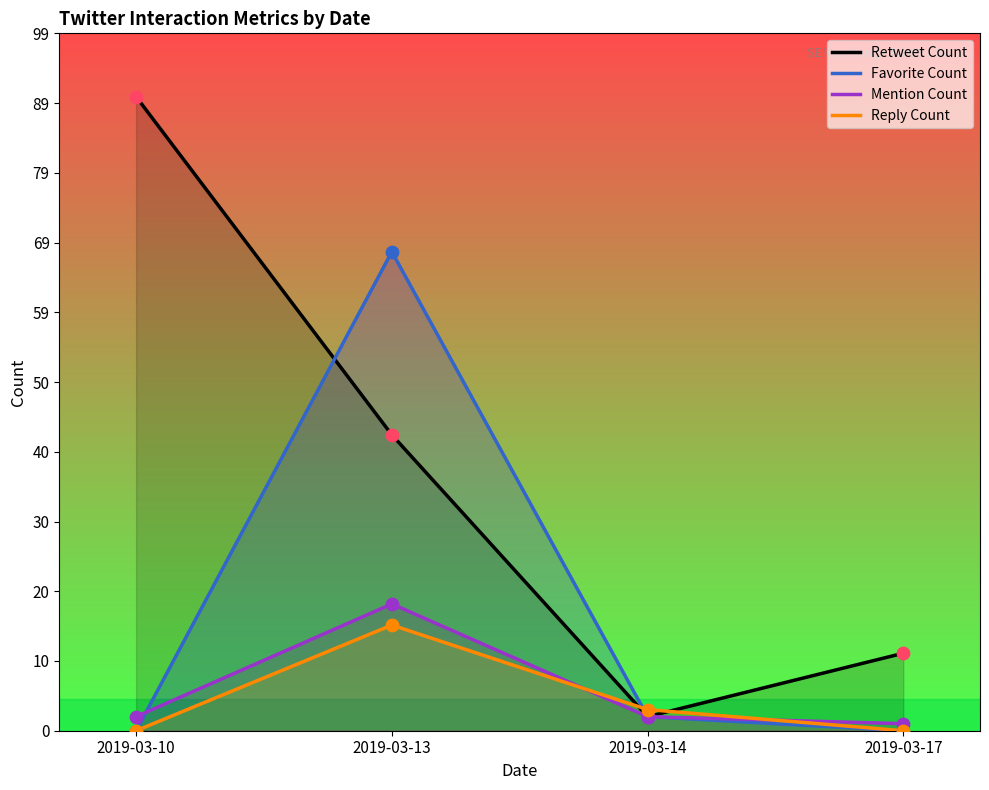

Which series contains the highest Y value?

Retweet Count